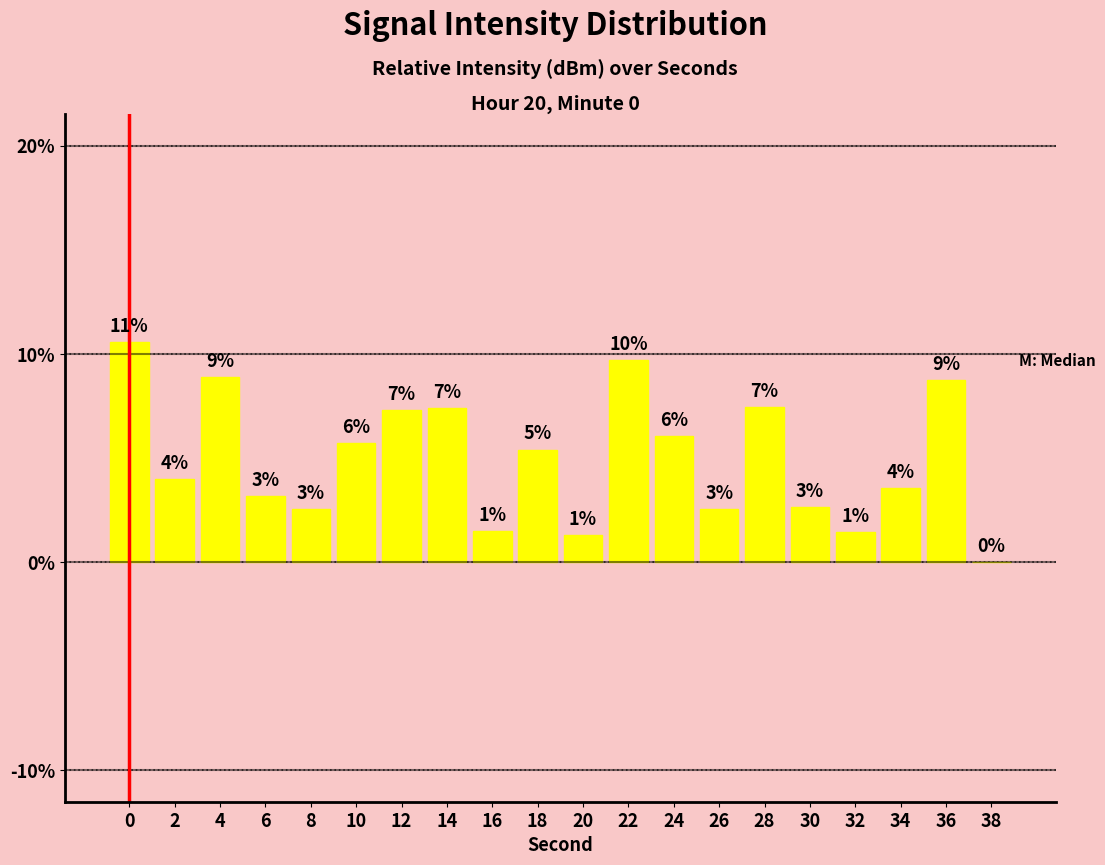

Are the bars horizontal?

No